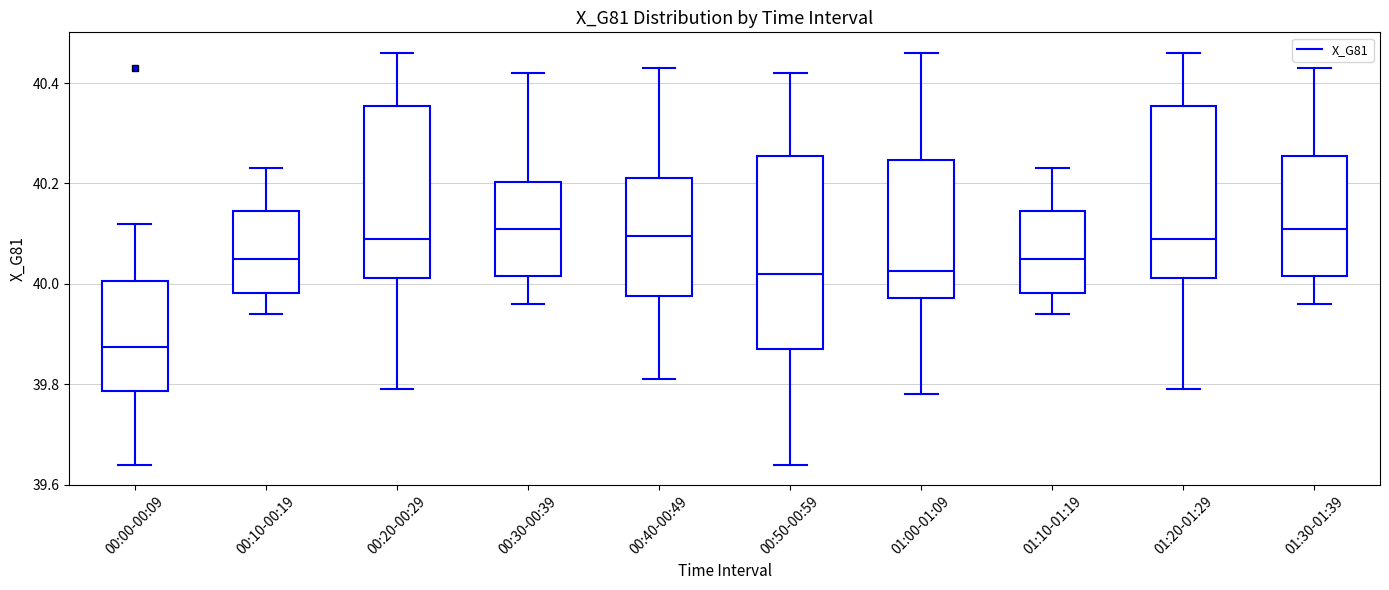

Reading left to right, read every box against the y-axis: the position of its median line, the range the box covers, and the ends of its whiskers. The values are not printed on the chart, so give them approximately, as read against the axis.

00:00-00:09: median 39.88, box 39.78 to 40.00, whiskers 39.64 to 40.12
00:10-00:19: median 40.06, box 39.98 to 40.14, whiskers 39.94 to 40.24
00:20-00:29: median 40.10, box 40.02 to 40.36, whiskers 39.80 to 40.46
00:30-00:39: median 40.12, box 40.02 to 40.20, whiskers 39.96 to 40.42
00:40-00:49: median 40.10, box 39.98 to 40.22, whiskers 39.82 to 40.44
00:50-00:59: median 40.02, box 39.88 to 40.26, whiskers 39.64 to 40.42
01:00-01:09: median 40.02, box 39.98 to 40.24, whiskers 39.78 to 40.46
01:10-01:19: median 40.06, box 39.98 to 40.14, whiskers 39.94 to 40.24
01:20-01:29: median 40.10, box 40.02 to 40.36, whiskers 39.80 to 40.46
01:30-01:39: median 40.12, box 40.02 to 40.26, whiskers 39.96 to 40.44